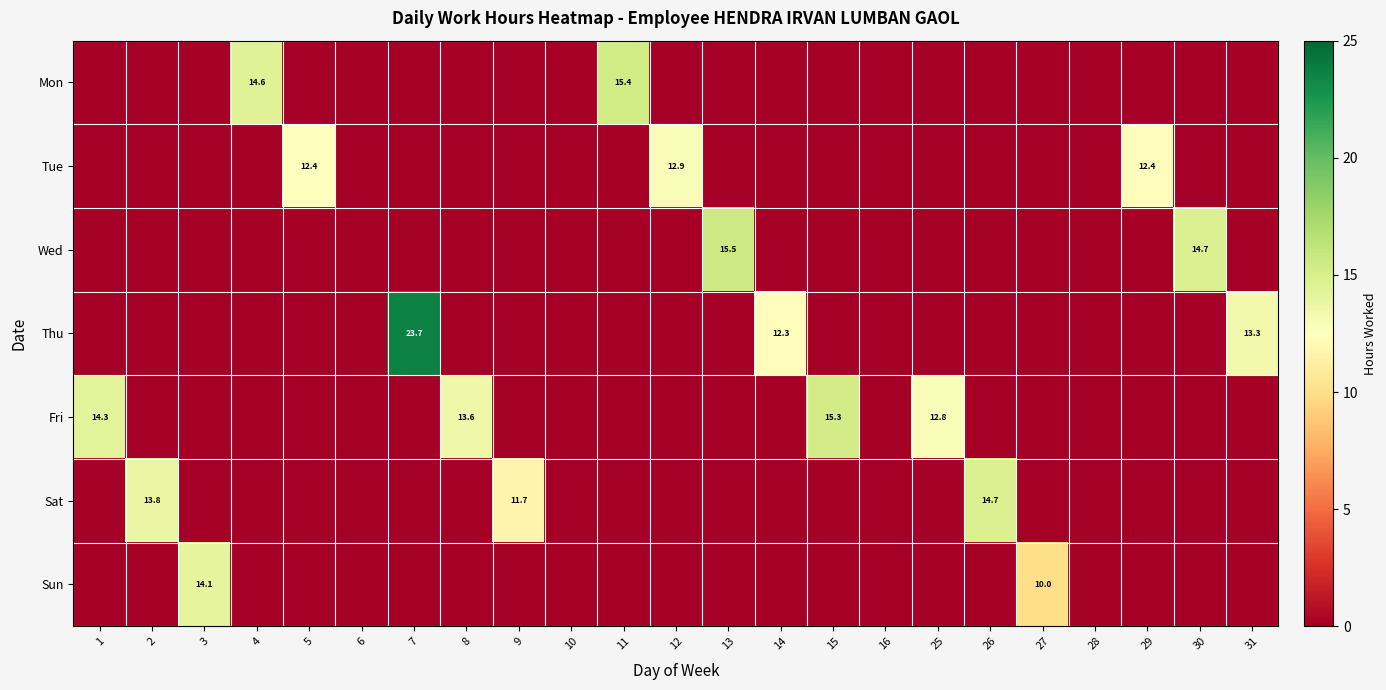

Which category has the lowest value in the Mon series?

1